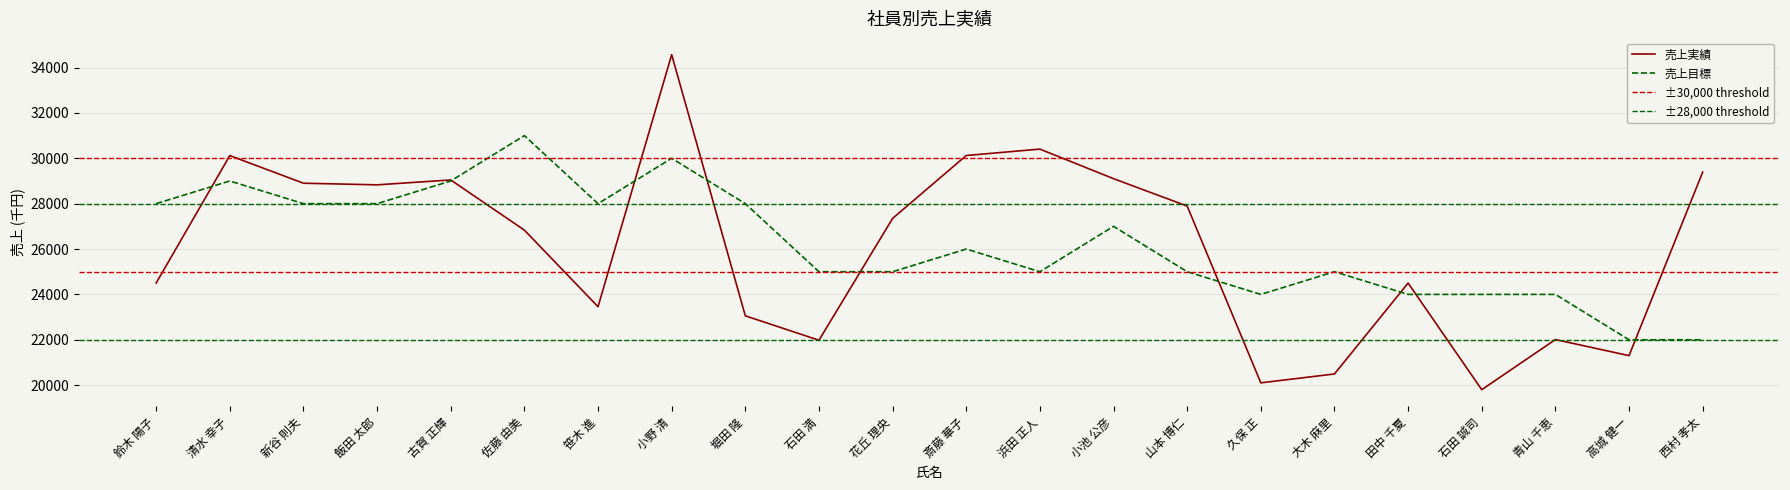

What is the label of the 3rd point from the left?

新谷 則夫